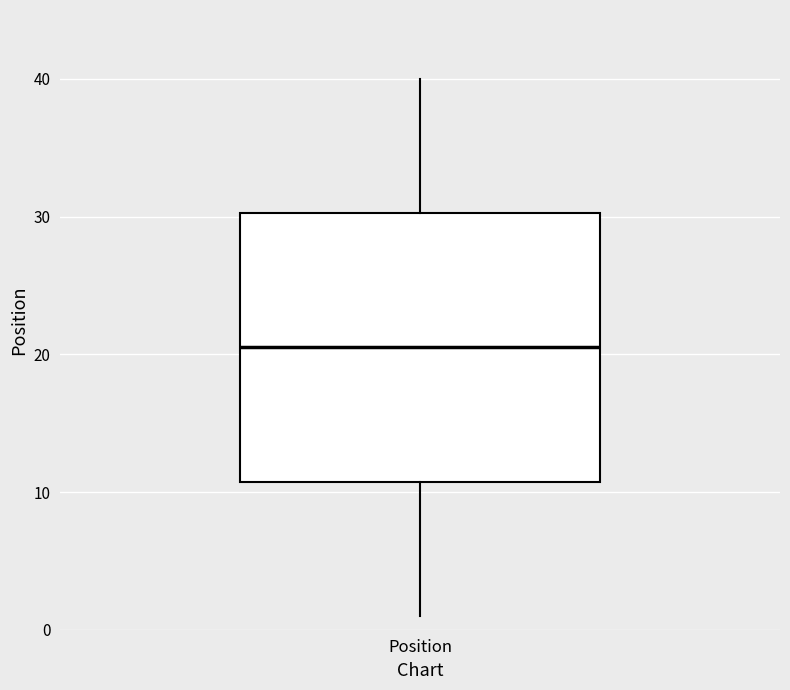

Transcribe this box plot: give where the median line is, the range the box spans, and where the two whiskers end, as read against the y-axis. The values are not printed on the chart, so give them approximately, as read against the axis.

median 21, box 11 to 30, whiskers 1 to 40